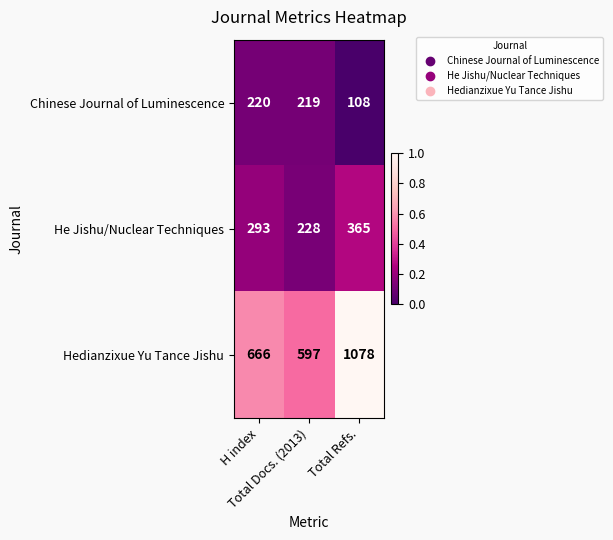

What is the difference between the maximum and minimum values in the Chinese Journal of Luminescence series?

112